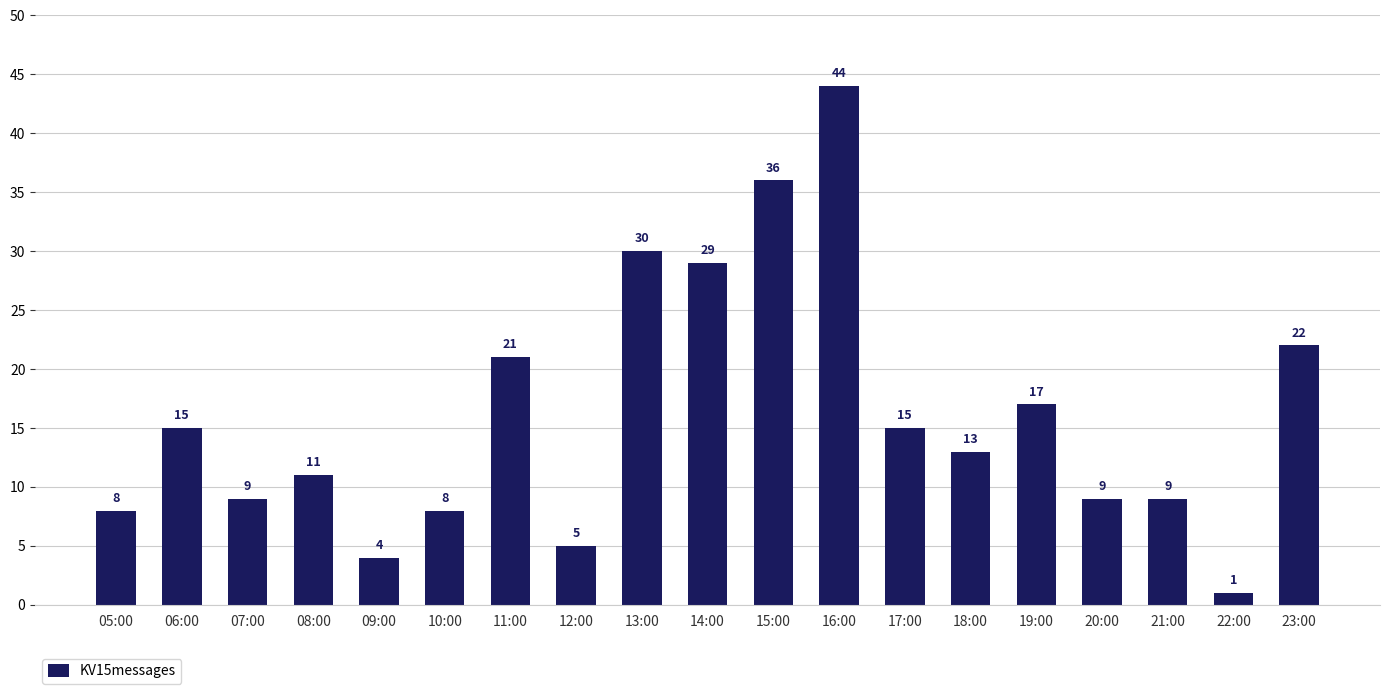

Reading left to right, what are all the values shown in this chart?

8	15	9	11	4	8	21	5	30	29	36	44	15	13	17	9	9	1	22